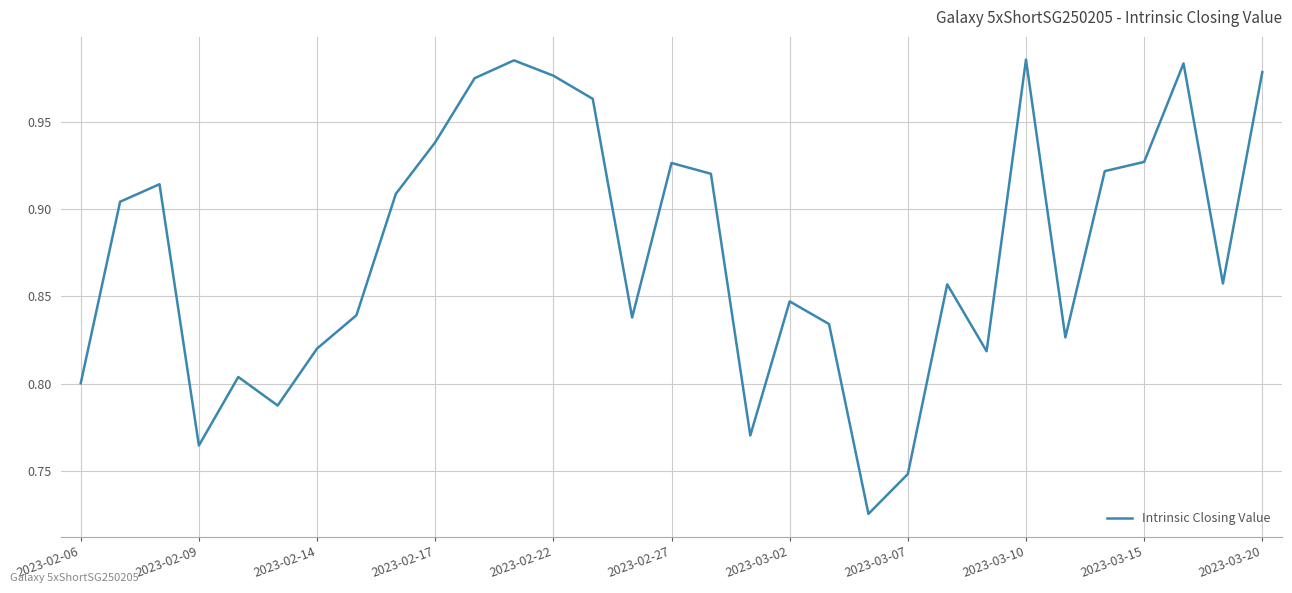

What is the difference between the maximum and second lowest values?

0.2